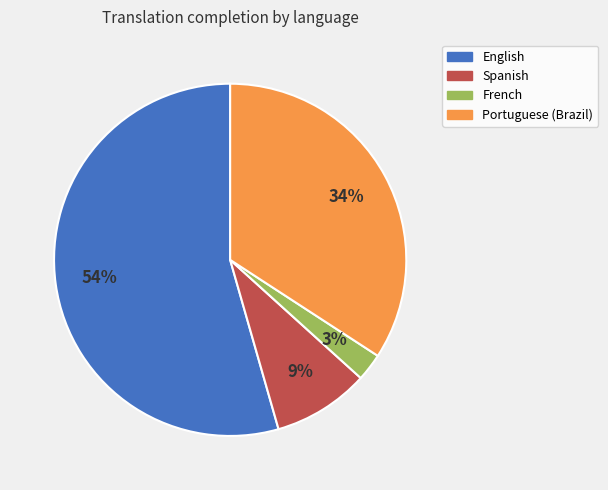

How many slices are in this pie chart?

4